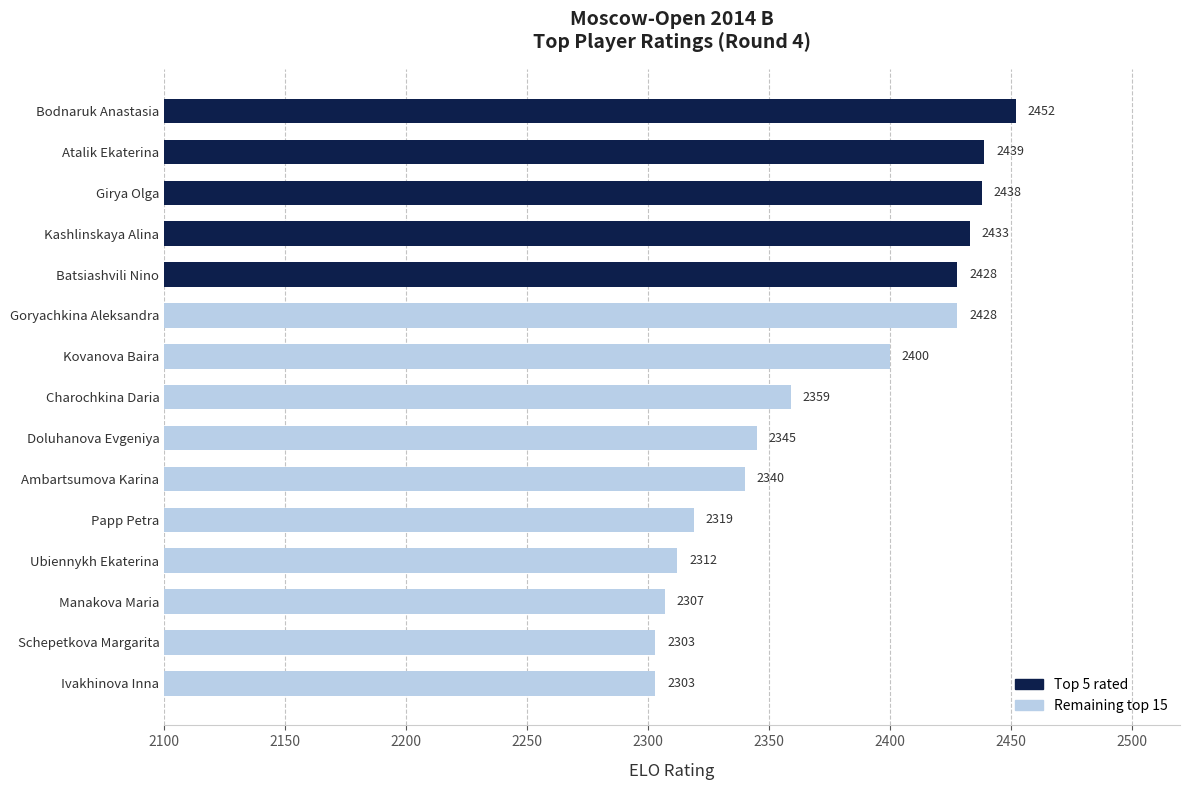

What position from the top is Manakova Maria?

13